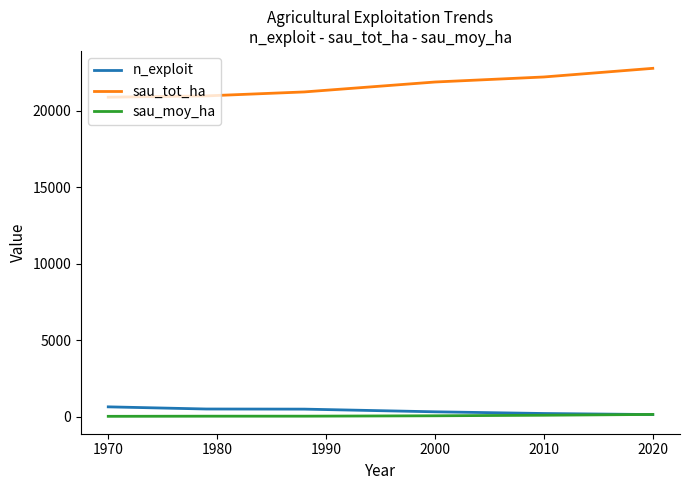

True or false: sau_moy_ha and sau_tot_ha intersect in this chart.

False